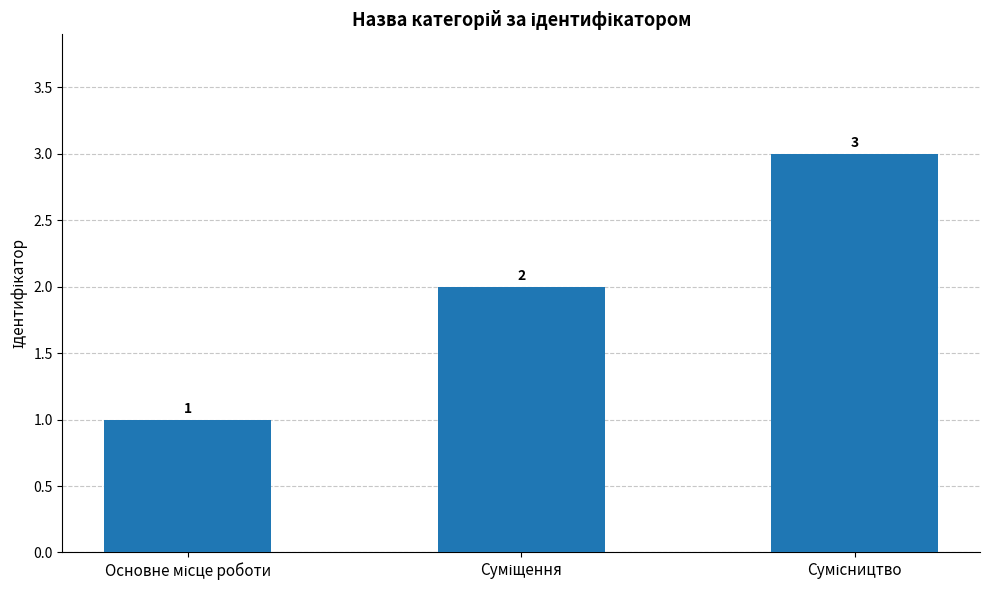

What is the value of the 1st bar from the left?

1